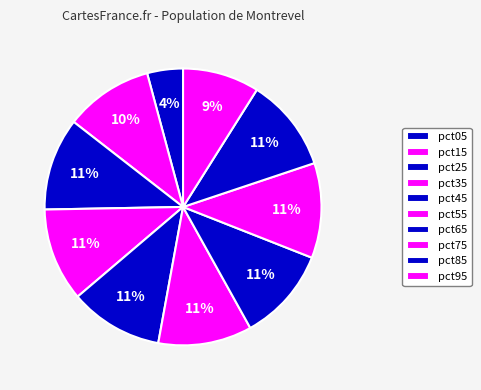

Which has a higher value, pct15 or pct65?

pct65